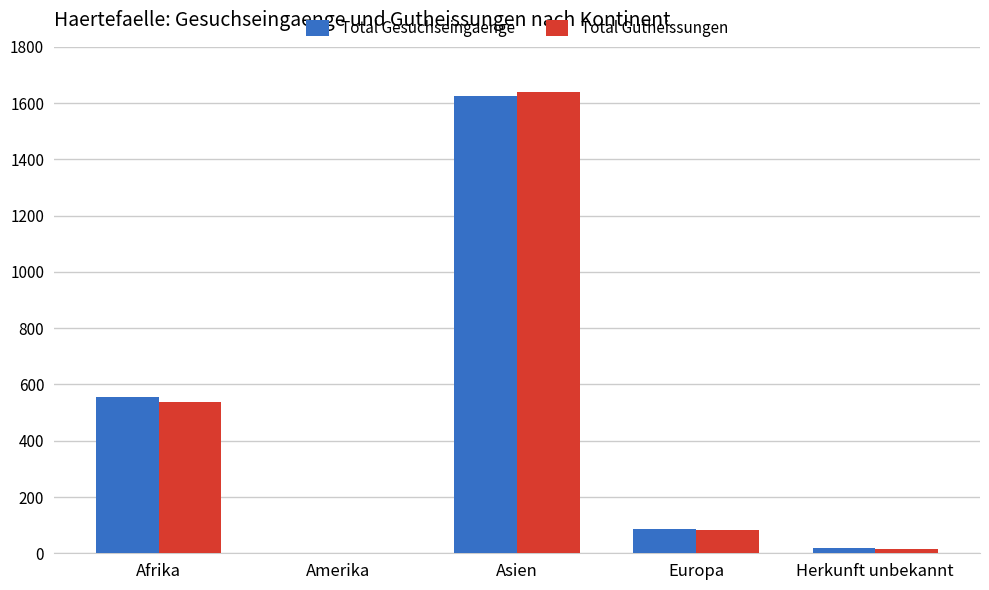

Which series changed the most between Afrika and Herkunft unbekannt?

Total Gesuchseingaenge